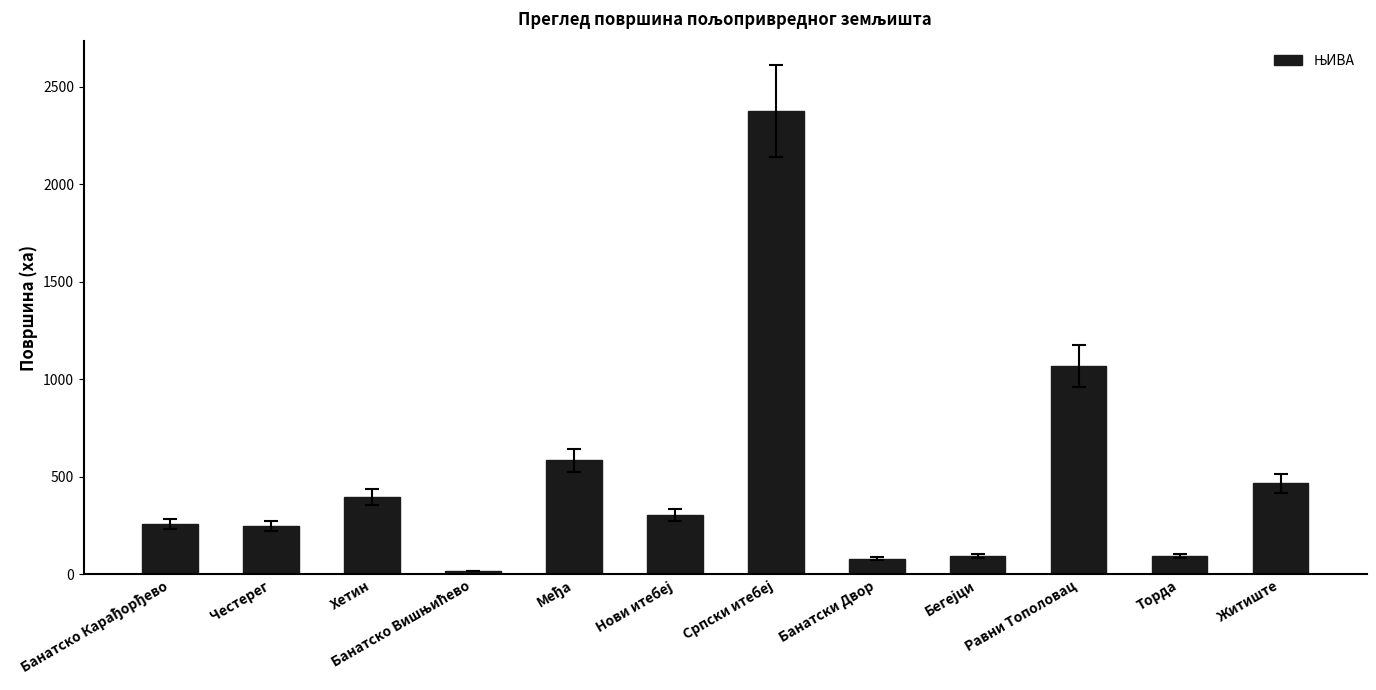

The value at Хетин is 191.9. True or false?

False